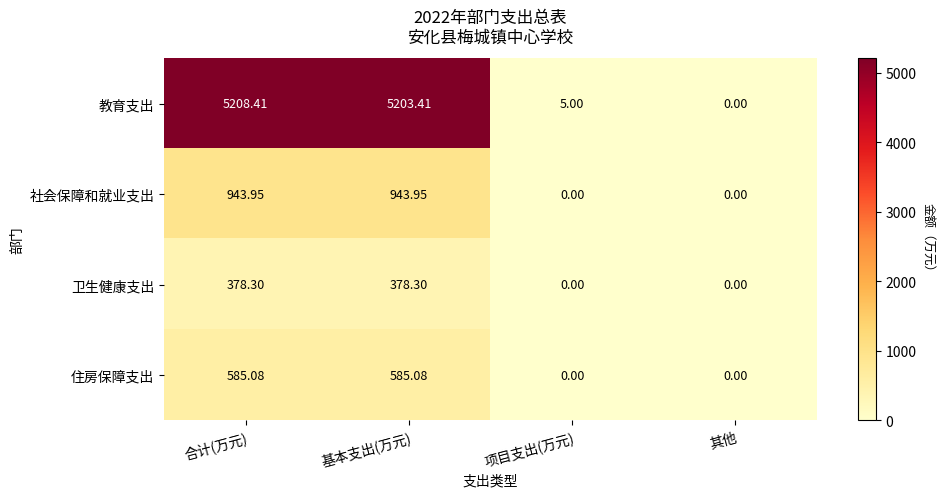

At how many categories does at least one series exceed 158?

2